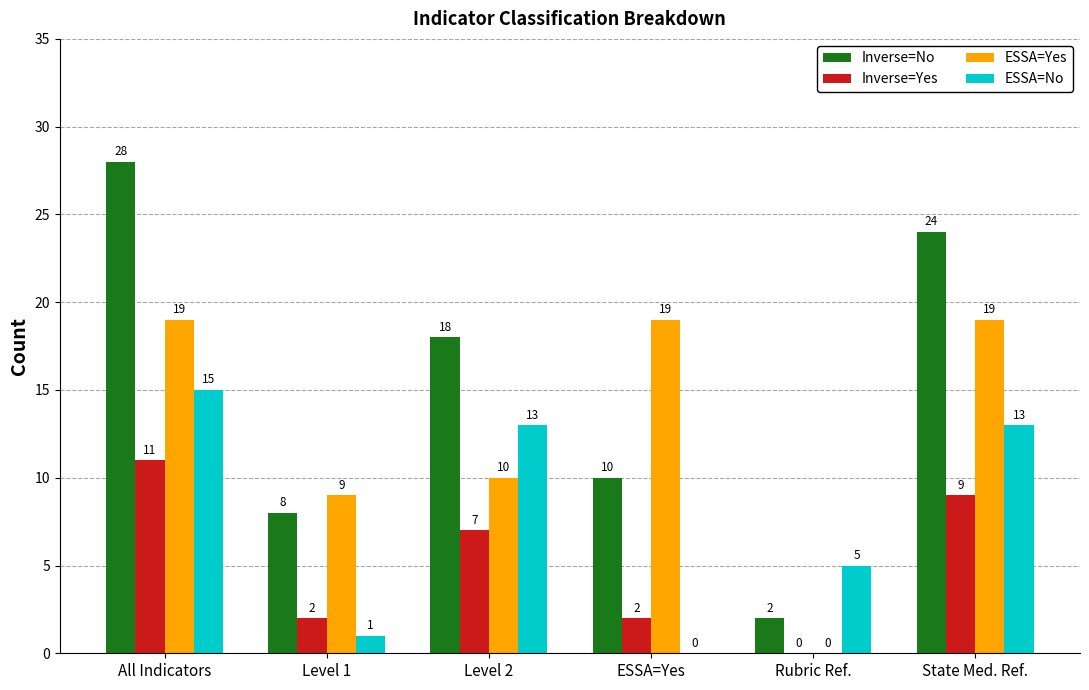

What is the total value across all series at All Indicators?

73